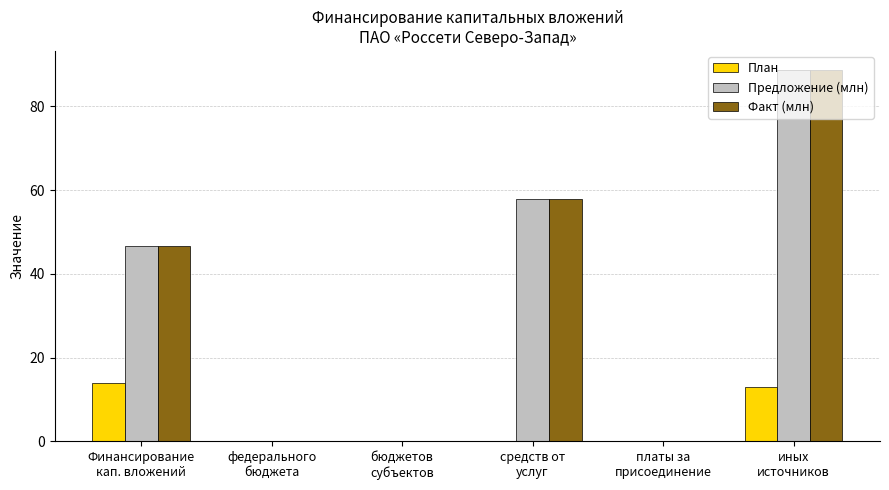

What is the sum of the Факт (млн) values at Финансирование
кап. вложений and средств от
услуг?

104.6